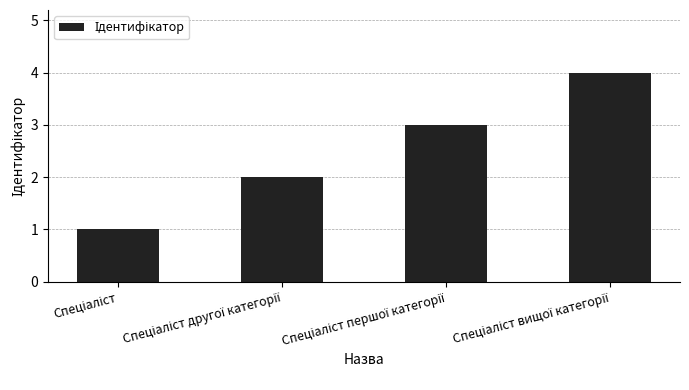

How many data points does each series have?

4